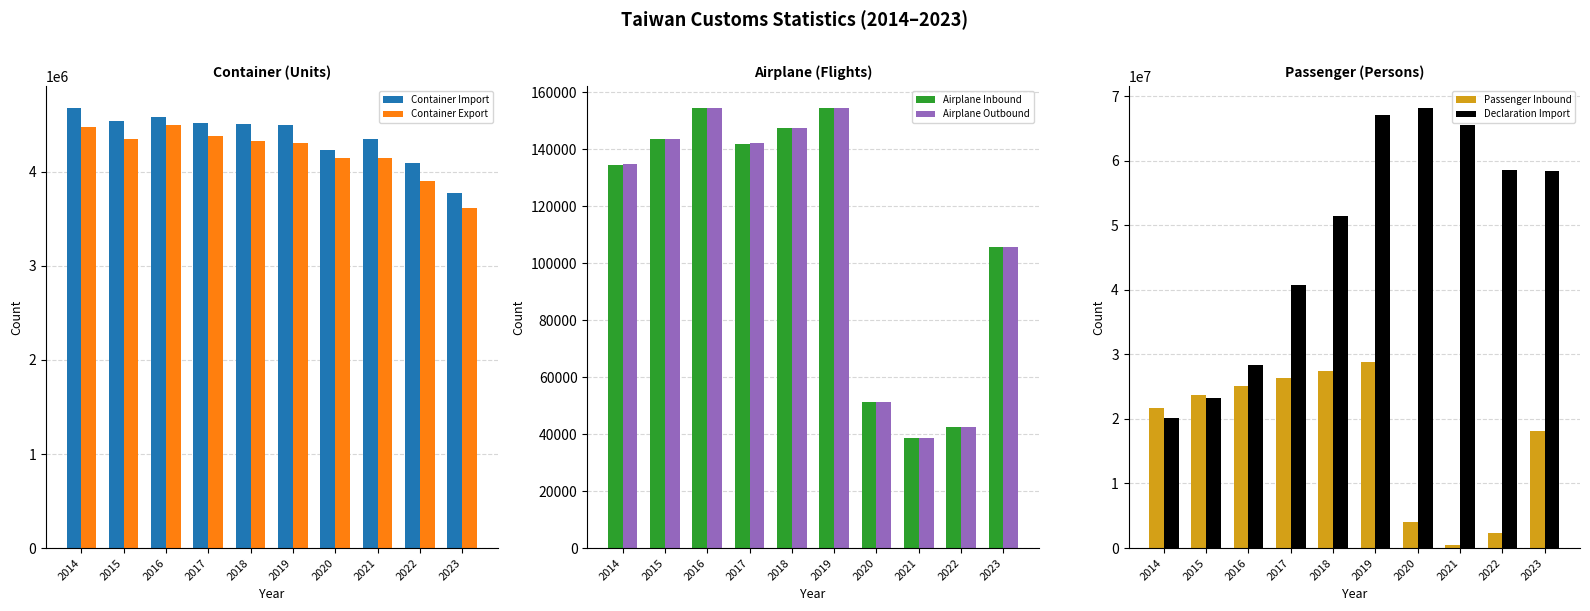

What are all the series names shown in the legend?

Container Import, Container Export, Airplane Inbound, Airplane Outbound, Passenger Inbound, Declaration Import